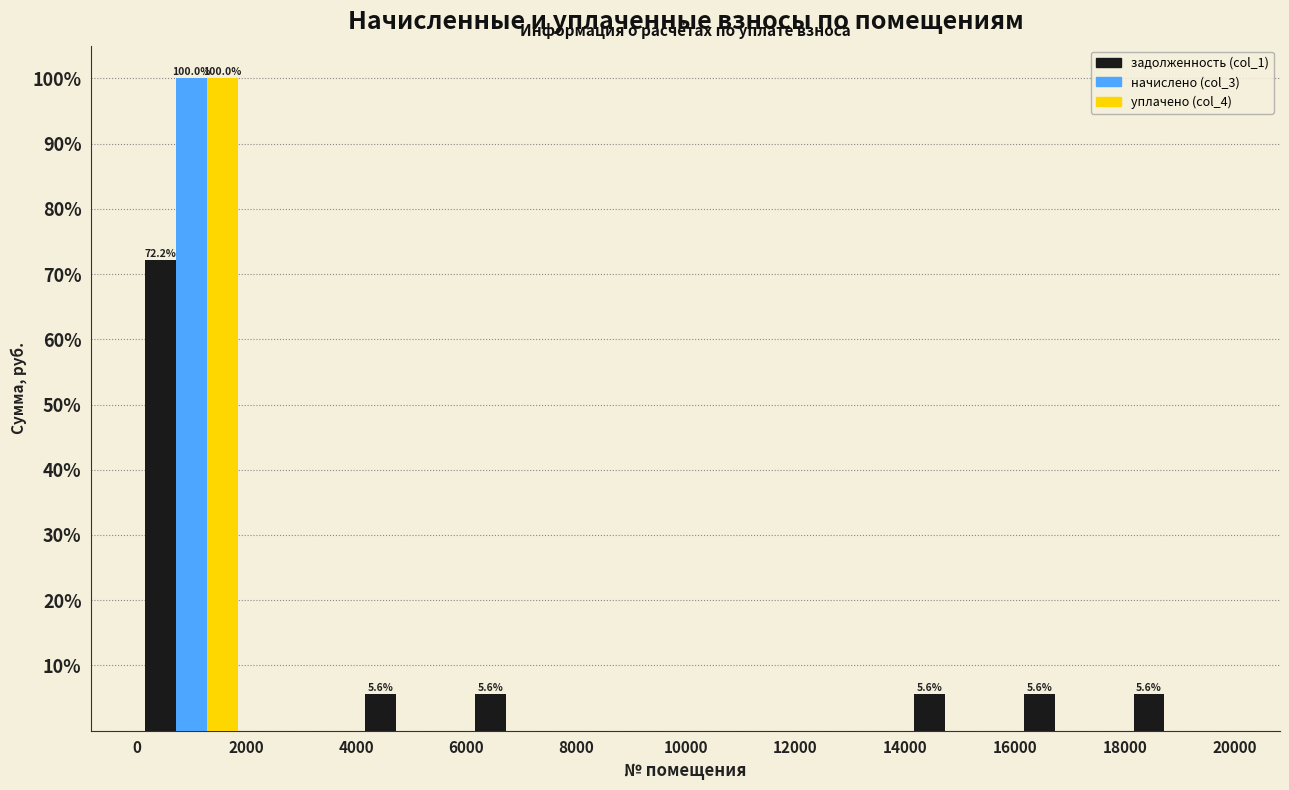

In the начислено (col_3) series, which range on the x-axis has the tallest bar?

0 to 2000